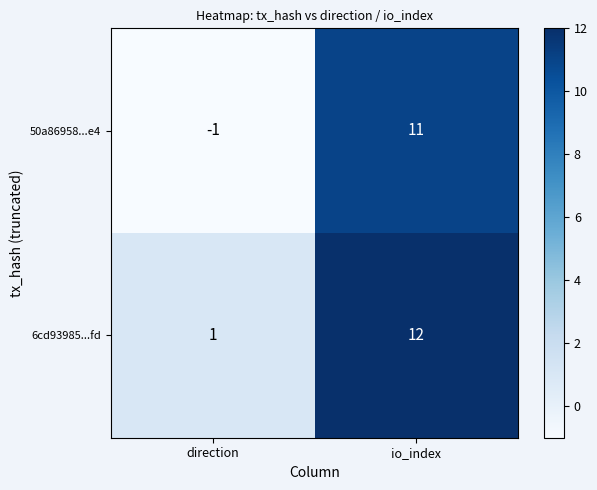

What is the sum of all 50a86958...e4 values?

10